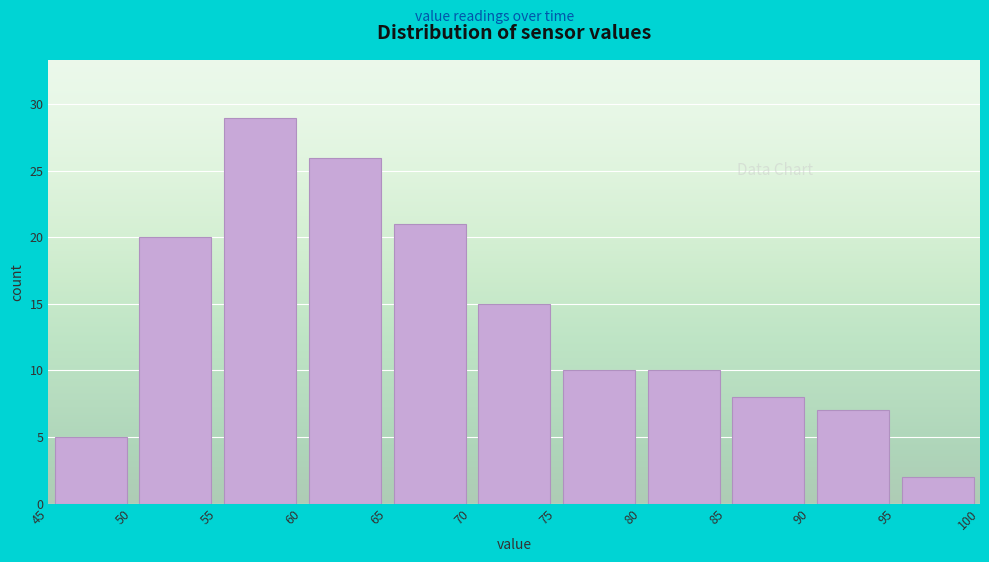

Reading left to right, list every bar in this chart as the range it spans on the x-axis followed by its height. The values are not printed on the chart, so give them approximately, as read against the axis.

45 to 50: 5
50 to 55: 20
55 to 60: 29
60 to 65: 26
65 to 70: 21
70 to 75: 15
75 to 80: 10
80 to 85: 10
85 to 90: 8
90 to 95: 7
95 to 100: 2